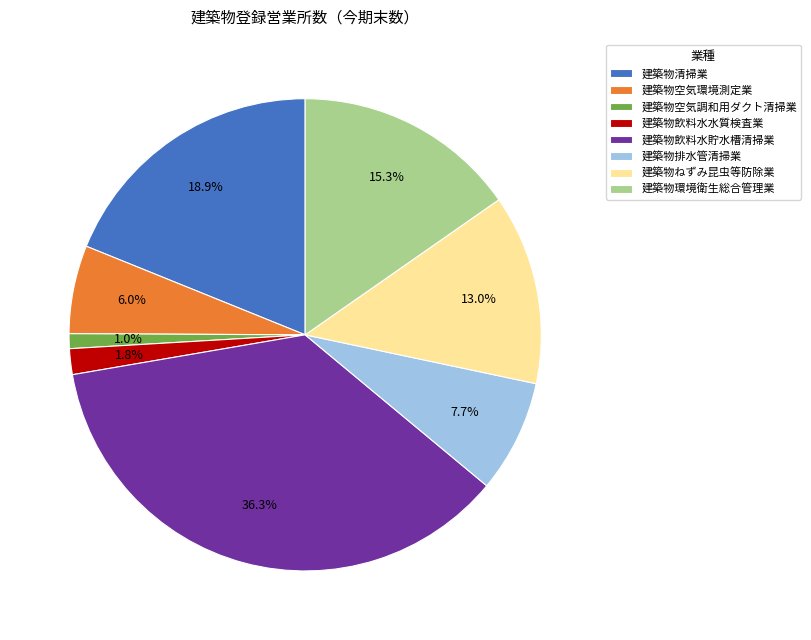

To the nearest percent, what is the difference between the 建築物環境衛生総合管理業 and 建築物清掃業 slice percentages?

4%